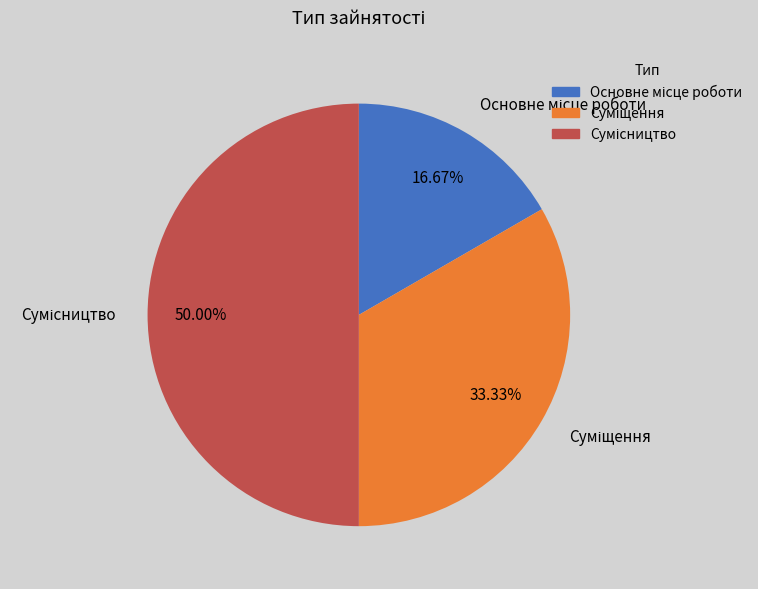

To the nearest percent, what is the combined percentage of Суміщення and Сумісництво?

83%